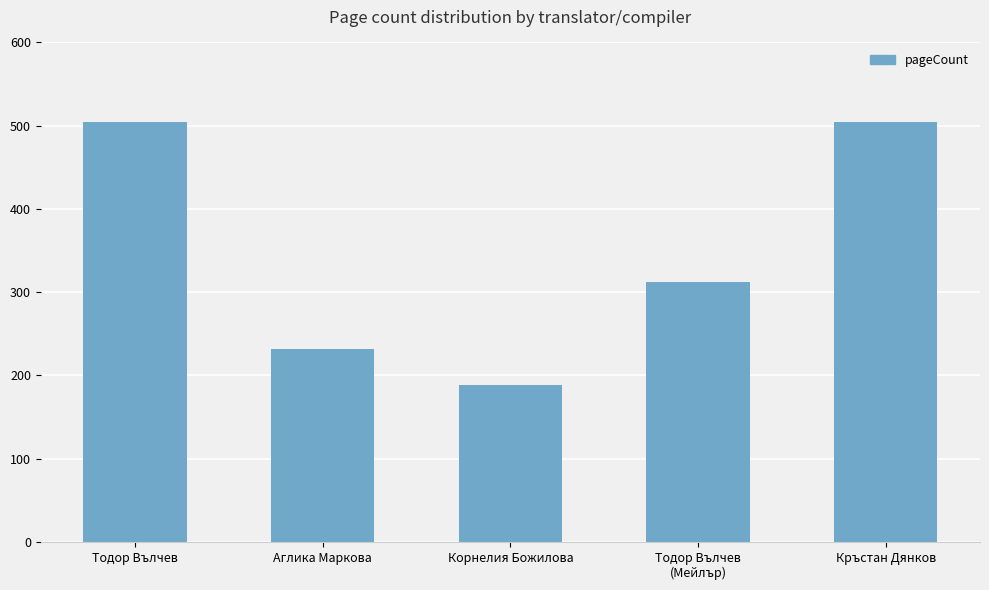

Reading right to left, transcribe all the data shown in this chart.

504	312	188	232	504